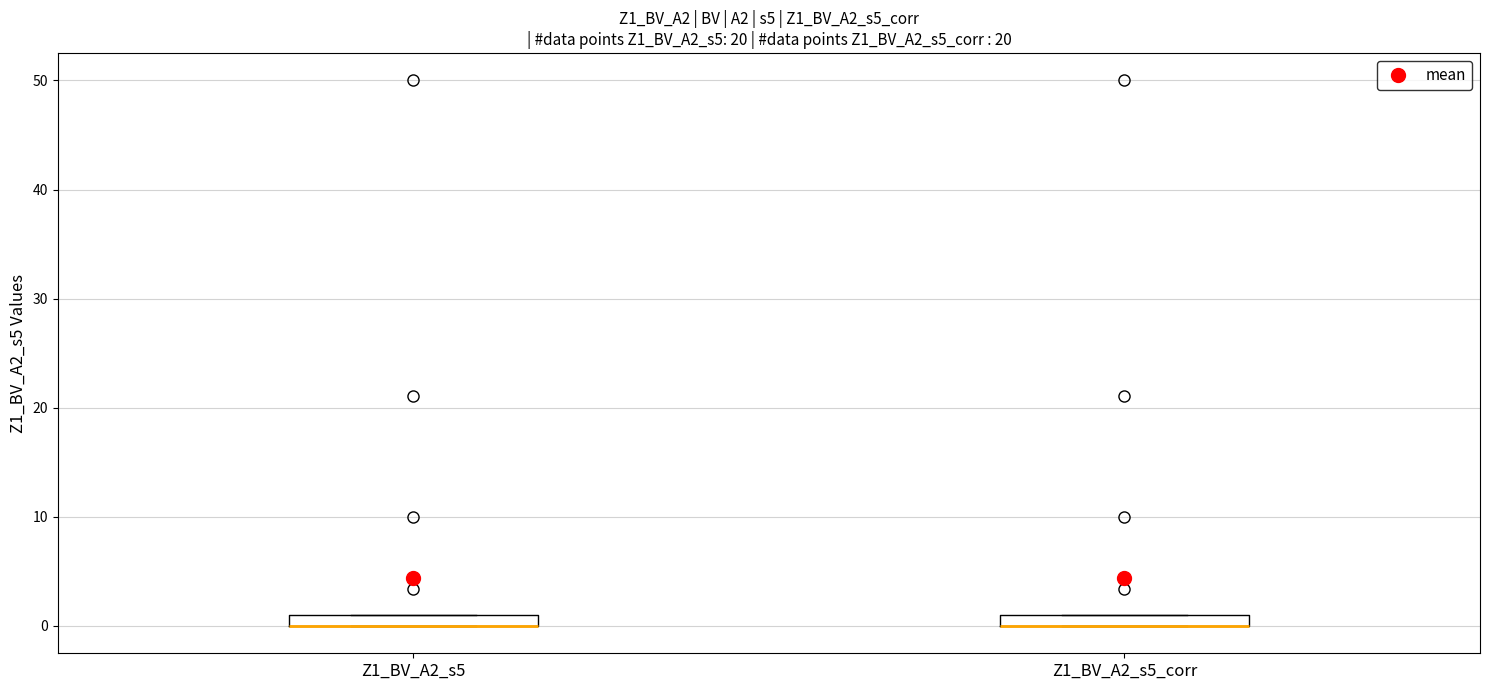

Where is the upper edge of the box for Z1_BV_A2_s5 on the y-axis? The values are not printed on the chart, so give them approximately, as read against the axis.

1